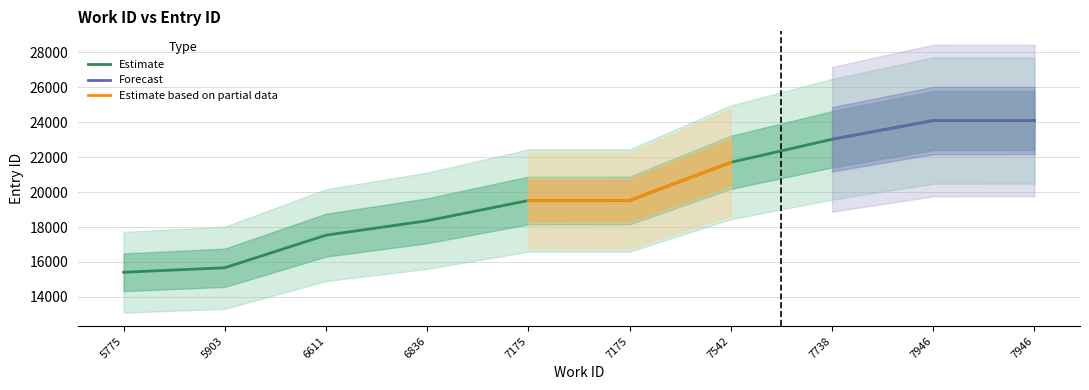

Reading right to left, transcribe all the data shown in this chart.

7946=24097	7946=24096	7738=23021	7542=21703	7175=19520	7175=19519	6836=18359	6611=17535	5903=15670	5775=15411